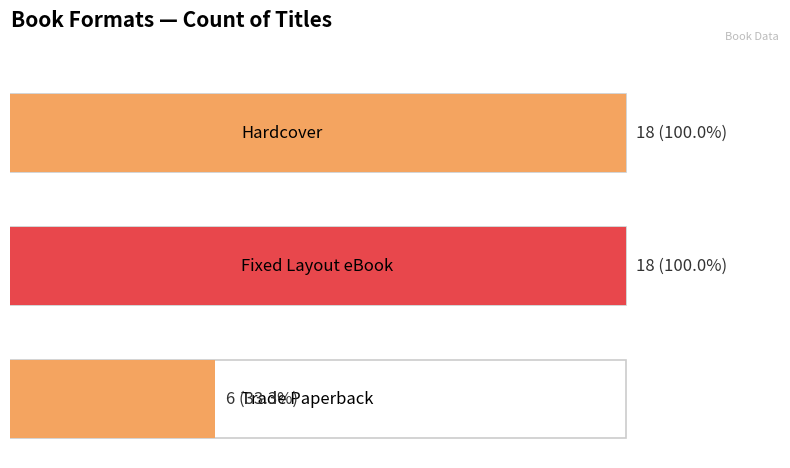

Reading left to right, what are all the values shown in this chart?

Hardcover=18	Fixed Layout eBook=18	Trade Paperback=6